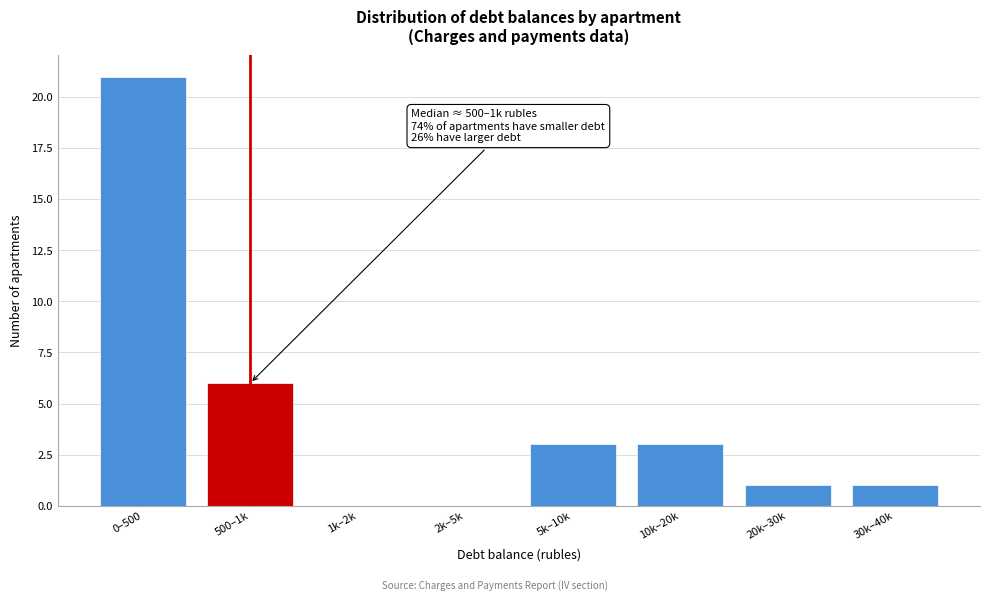

Reading left to right, extract all data points from this chart.

0–500=21	500–1k=6	1k–2k=0	2k–5k=0	5k–10k=3	10k–20k=3	20k–30k=1	30k–40k=1